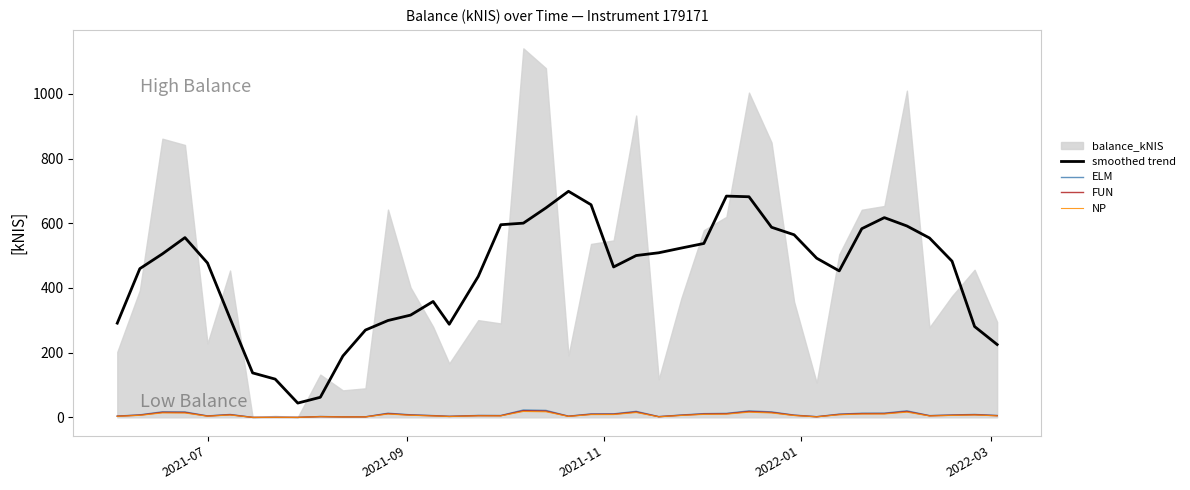

True or false: NP and smoothed trend intersect in this chart.

False